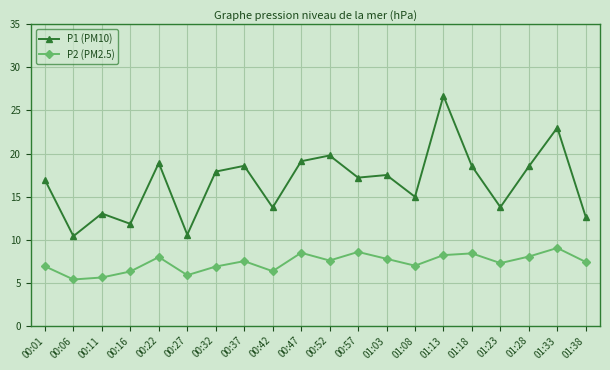

List the series in order of their overall mean, highest first.

P1 (PM10), P2 (PM2.5)